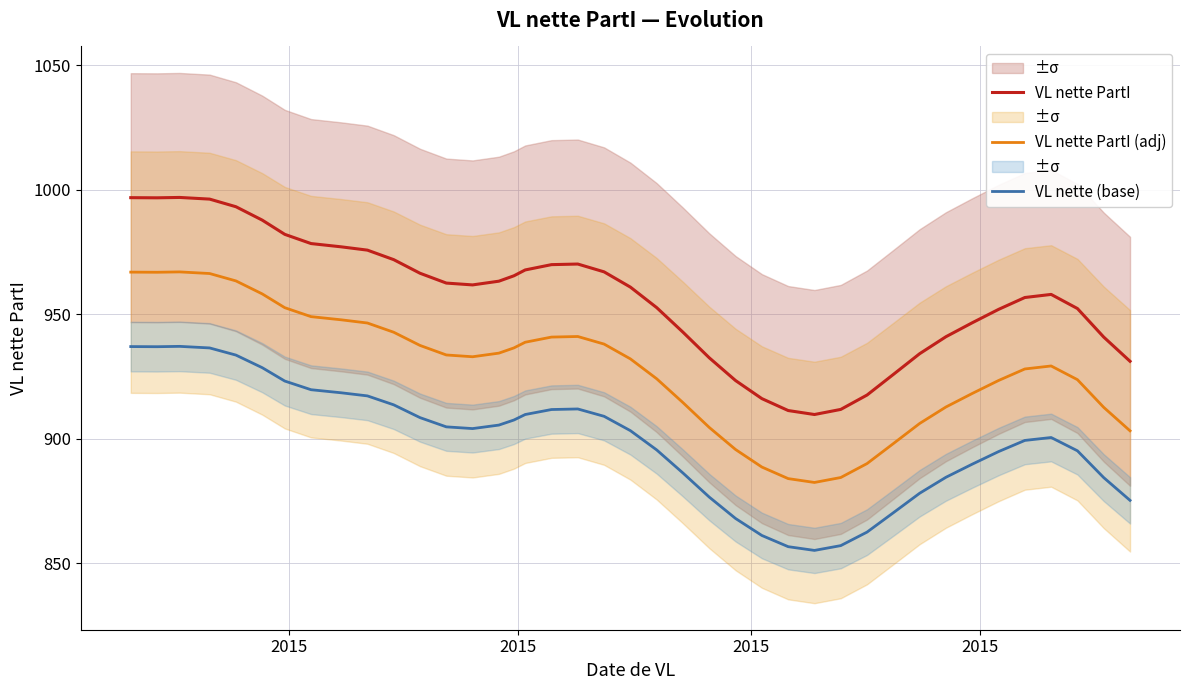

What is the maximum value for VL nette PartI?

996.9